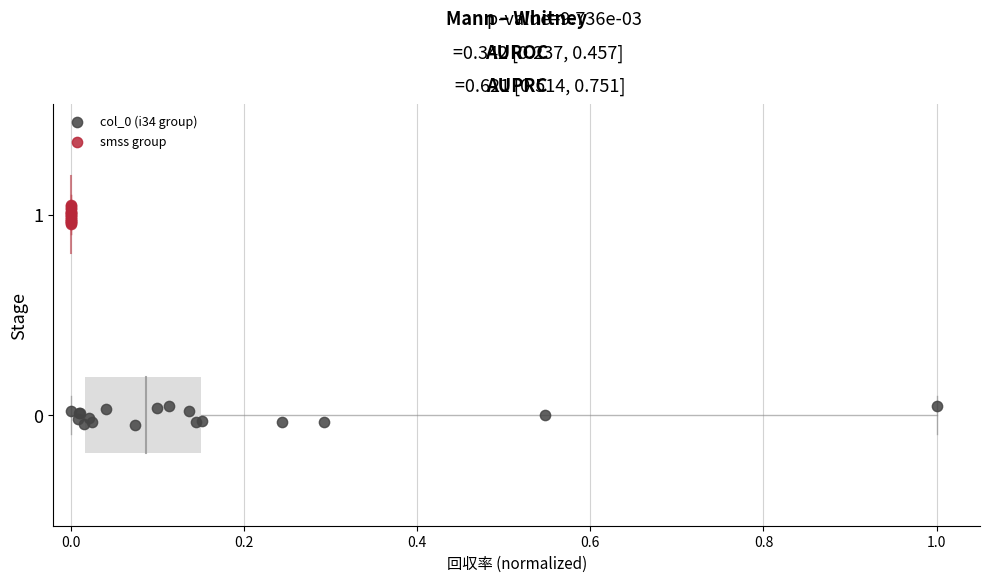

Which series contains the highest Y value?

smss group